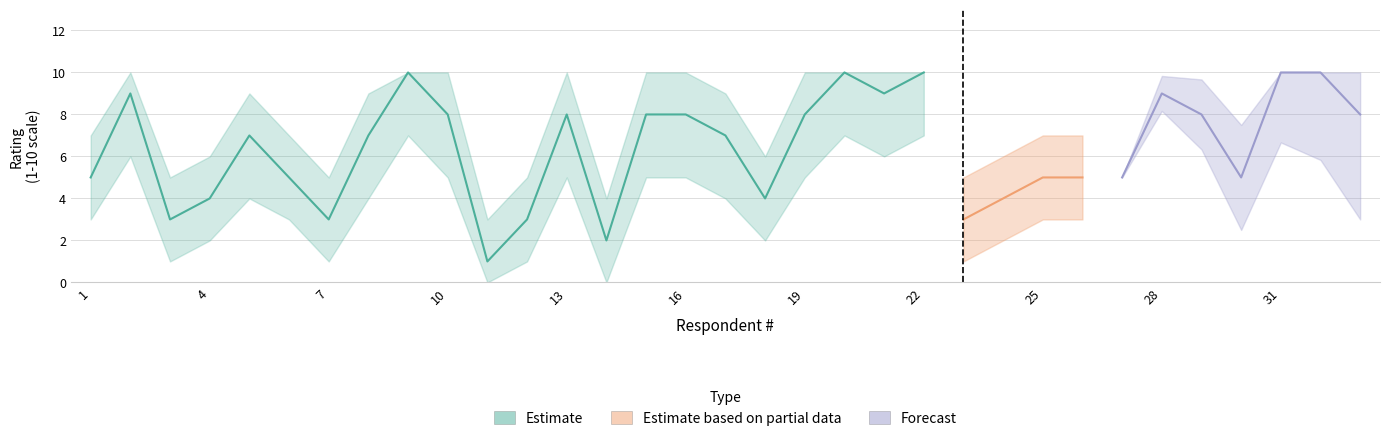

Reading right to left, list all the values displayed in this chart.

Estimate: 33=8	32=10	31=10	30=5	29=8	28=9	27=5	26=5	25=5	24=4	23=3	22=10	21=9	20=10	19=8	18=4	17=7	16=8	15=8	14=2	13=8	12=3	11=1	10=8	9=10	8=7	7=3	6=5	5=7	4=4	3=3	2=9	1=5
Estimate_lower: 33=5	32=7	31=7	30=3	29=5	28=6	27=3	26=3	25=3	24=2	23=1	22=7	21=6	20=7	19=5	18=2	17=4	16=5	15=5	14=0	13=5	12=1	11=0	10=5	9=7	8=4	7=1	6=3	5=4	4=2	3=1	2=6	1=3
Estimate_upper: 33=10	32=10	31=10	30=7	29=10	28=10	27=7	26=7	25=7	24=6	23=5	22=10	21=10	20=10	19=10	18=6	17=9	16=10	15=10	14=4	13=10	12=5	11=3	10=10	9=10	8=9	7=5	6=7	5=9	4=6	3=5	2=10	1=7